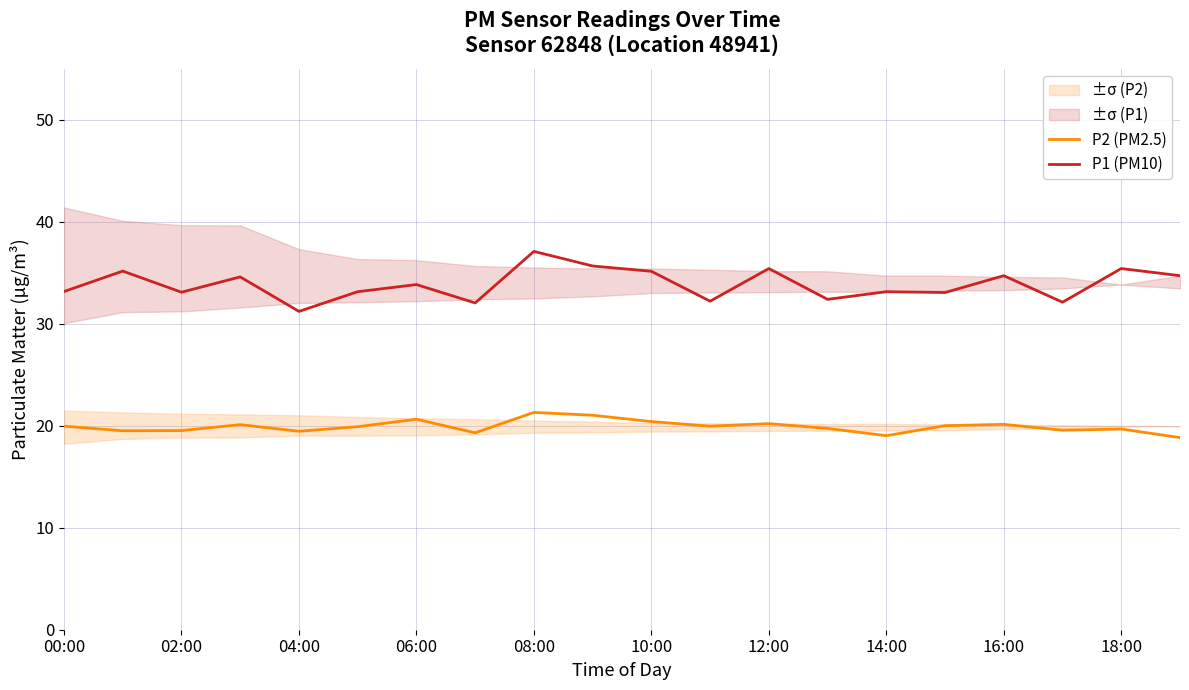

At how many categories does at least one series exceed 28?

20